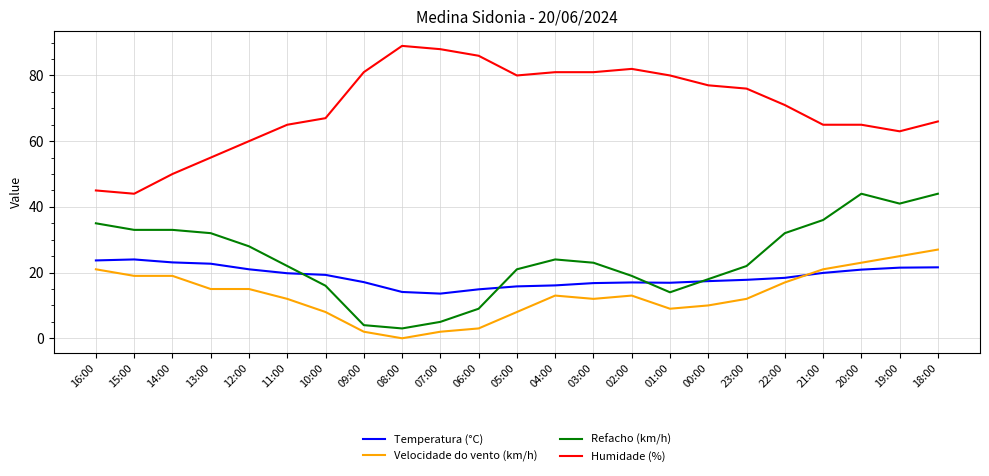

Rank the series at 18:00 from lowest to highest value.

Temperatura (°C), Velocidade do vento (km/h), Refacho (km/h), Humidade (%)